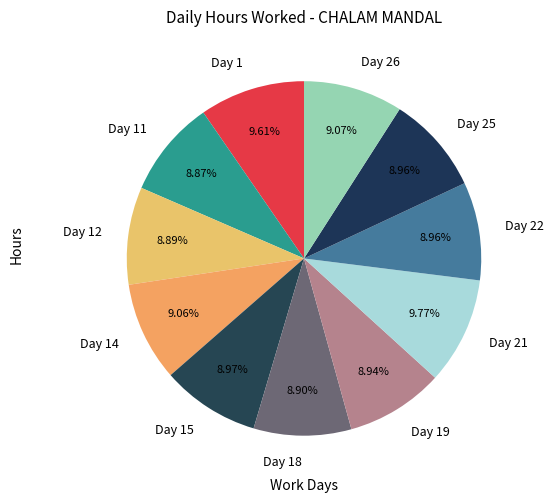

Approximately how many times larger is the value at Day 1 compared to Day 14?

1.1